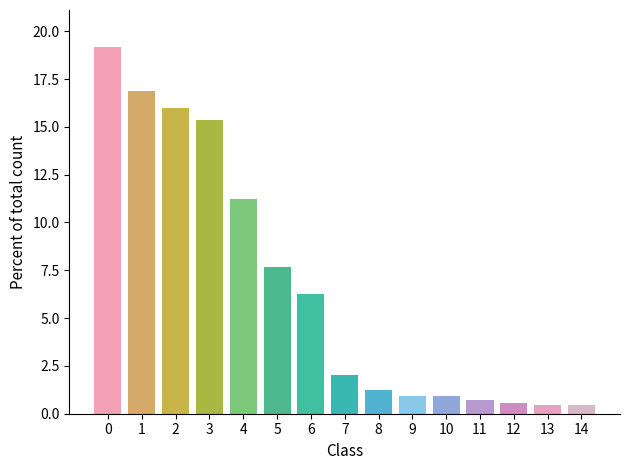

Reading left to right, list all the values displayed in this chart.

0=19.2	1=16.9	2=16.0	3=15.4	4=11.2	5=7.7	6=6.3	7=2.0	8=1.2	9=0.9	10=0.9	11=0.7	12=0.5	13=0.5	14=0.5